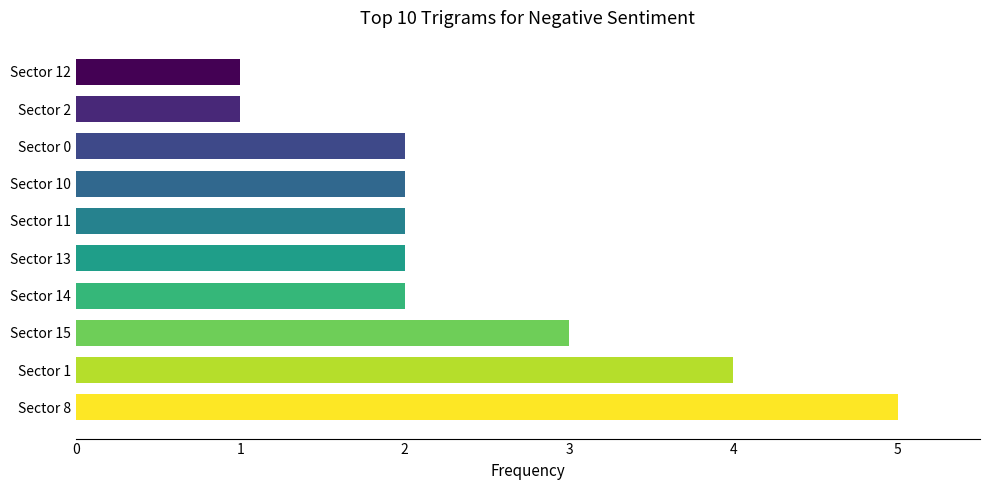

Which has a higher value, Sector 0 or Sector 8?

Sector 8